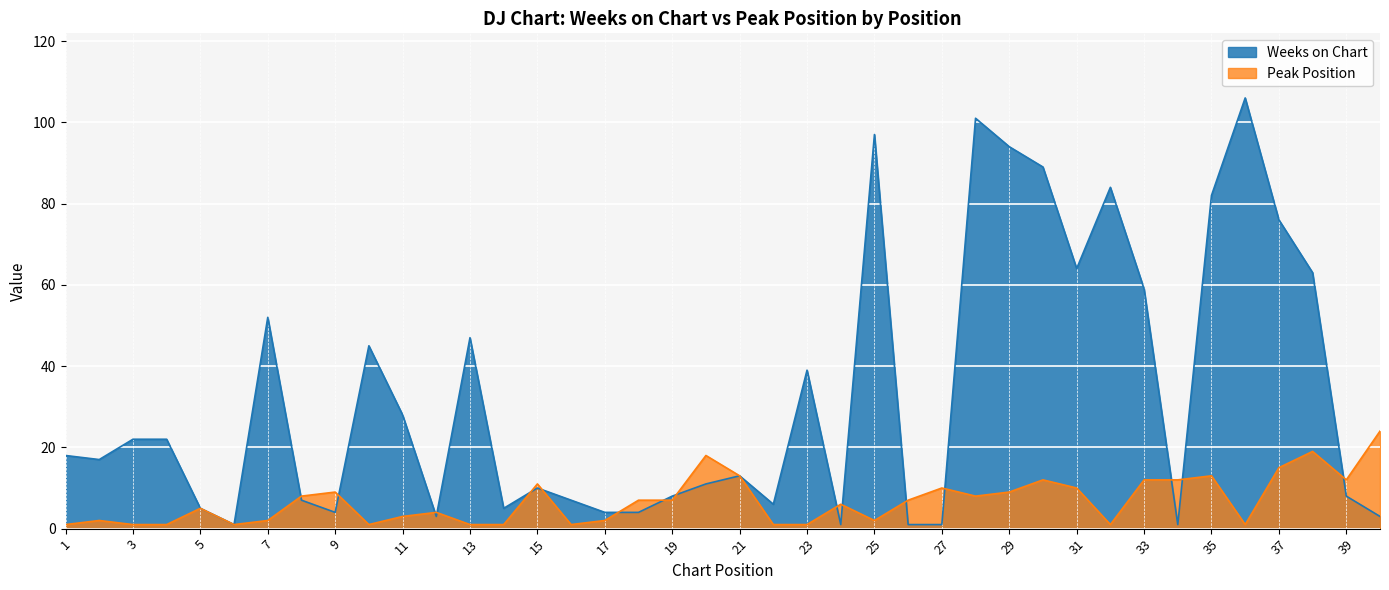

What is the difference between the maximum and minimum values in the Peak Position series?

23